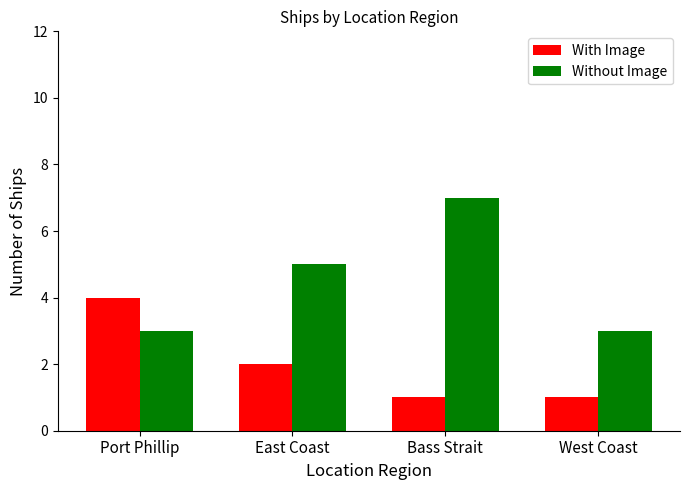

Rank the series by their average value, from highest to lowest.

Without Image, With Image